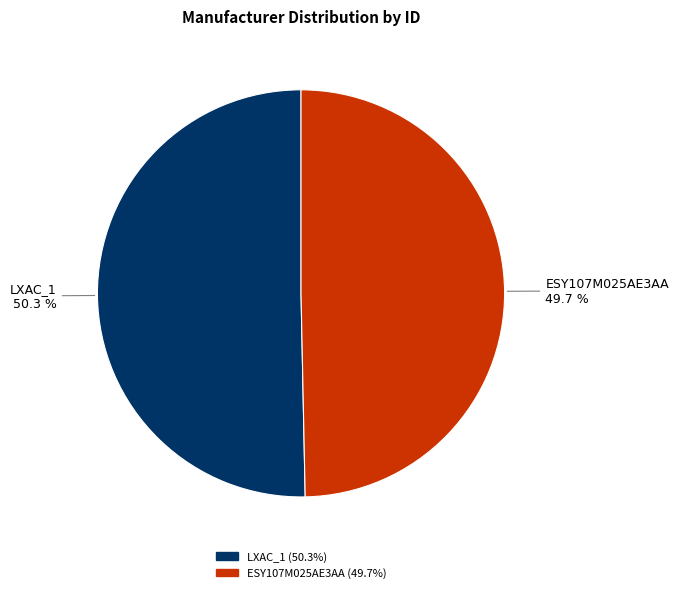

Combined, what portion of the pie is LXAC_1 and ESY107M025AE3AA?

100.0%